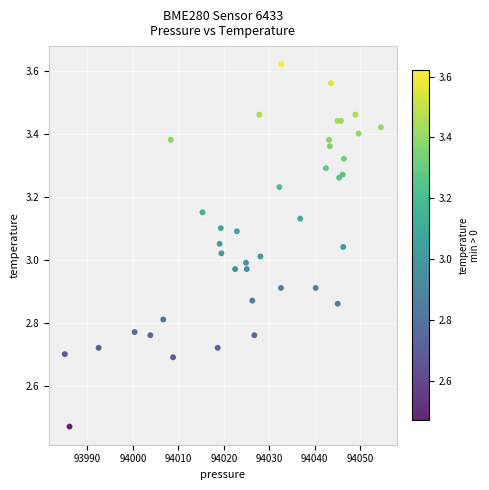

What is the range of X values (max minus min)?

69.5